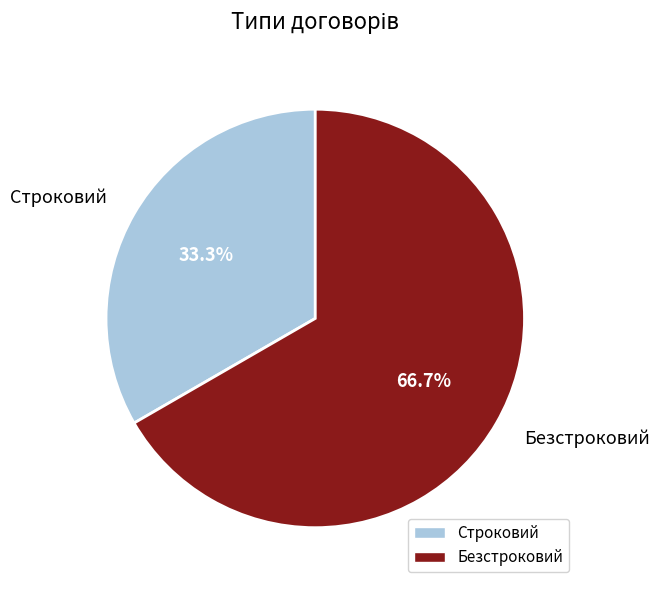

How many slices are in this pie chart?

2